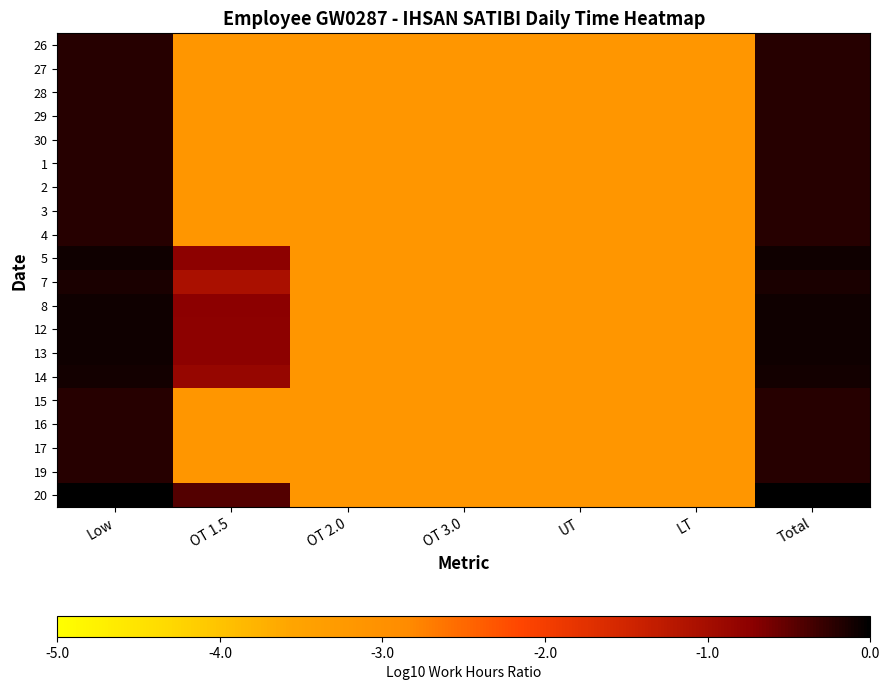

Reading left to right, what are all the values shown in this chart?

26: Low=-0.2	OT 1.5=-3.2	OT 2.0=-3.2	OT 3.0=-3.2	UT=-3.2	LT=-3.2	Total=-0.2
27: Low=-0.2	OT 1.5=-3.2	OT 2.0=-3.2	OT 3.0=-3.2	UT=-3.2	LT=-3.2	Total=-0.2
28: Low=-0.2	OT 1.5=-3.2	OT 2.0=-3.2	OT 3.0=-3.2	UT=-3.2	LT=-3.2	Total=-0.2
29: Low=-0.2	OT 1.5=-3.2	OT 2.0=-3.2	OT 3.0=-3.2	UT=-3.2	LT=-3.2	Total=-0.2
30: Low=-0.2	OT 1.5=-3.2	OT 2.0=-3.2	OT 3.0=-3.2	UT=-3.2	LT=-3.2	Total=-0.2
1: Low=-0.2	OT 1.5=-3.2	OT 2.0=-3.2	OT 3.0=-3.2	UT=-3.2	LT=-3.2	Total=-0.2
2: Low=-0.2	OT 1.5=-3.2	OT 2.0=-3.2	OT 3.0=-3.2	UT=-3.2	LT=-3.2	Total=-0.2
3: Low=-0.2	OT 1.5=-3.2	OT 2.0=-3.2	OT 3.0=-3.2	UT=-3.2	LT=-3.2	Total=-0.2
4: Low=-0.2	OT 1.5=-3.2	OT 2.0=-3.2	OT 3.0=-3.2	UT=-3.2	LT=-3.2	Total=-0.2
5: Low=-0.1	OT 1.5=-0.7	OT 2.0=-3.2	OT 3.0=-3.2	UT=-3.2	LT=-3.2	Total=-0.1
7: Low=-0.1	OT 1.5=-1.1	OT 2.0=-3.2	OT 3.0=-3.2	UT=-3.2	LT=-3.2	Total=-0.1
8: Low=-0.1	OT 1.5=-0.7	OT 2.0=-3.2	OT 3.0=-3.2	UT=-3.2	LT=-3.2	Total=-0.1
12: Low=-0.1	OT 1.5=-0.7	OT 2.0=-3.2	OT 3.0=-3.2	UT=-3.2	LT=-3.2	Total=-0.1
13: Low=-0.1	OT 1.5=-0.7	OT 2.0=-3.2	OT 3.0=-3.2	UT=-3.2	LT=-3.2	Total=-0.1
14: Low=-0.1	OT 1.5=-0.8	OT 2.0=-3.2	OT 3.0=-3.2	UT=-3.2	LT=-3.2	Total=-0.1
15: Low=-0.2	OT 1.5=-3.2	OT 2.0=-3.2	OT 3.0=-3.2	UT=-3.2	LT=-3.2	Total=-0.2
16: Low=-0.2	OT 1.5=-3.2	OT 2.0=-3.2	OT 3.0=-3.2	UT=-3.2	LT=-3.2	Total=-0.2
17: Low=-0.2	OT 1.5=-3.2	OT 2.0=-3.2	OT 3.0=-3.2	UT=-3.2	LT=-3.2	Total=-0.2
19: Low=-0.2	OT 1.5=-3.2	OT 2.0=-3.2	OT 3.0=-3.2	UT=-3.2	LT=-3.2	Total=-0.2
20: Low=0.0	OT 1.5=-0.4	OT 2.0=-3.2	OT 3.0=-3.2	UT=-3.2	LT=-3.2	Total=0.0